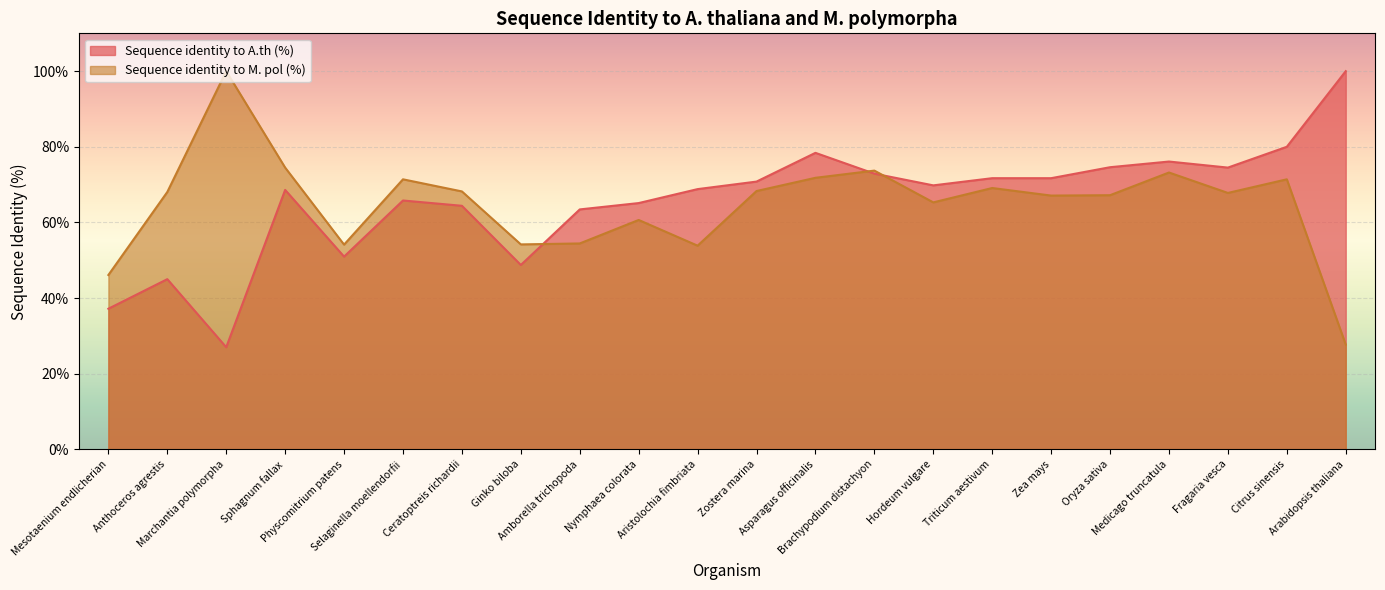

How many lines are shown in the chart?

2